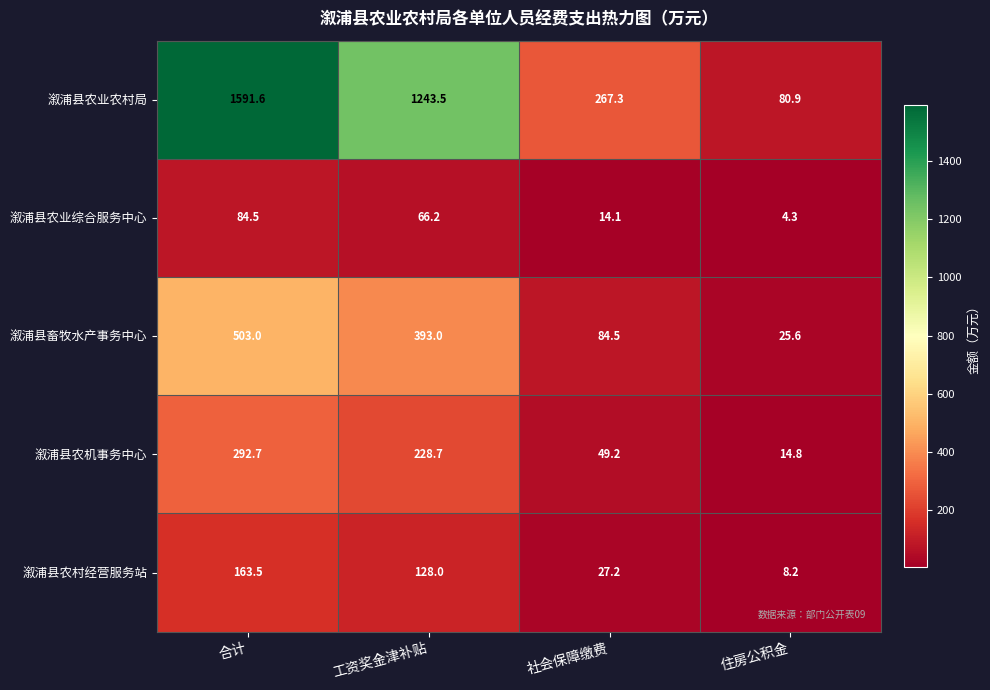

Where does the 溆浦县农业综合服务中心 series first go above 66?

合计